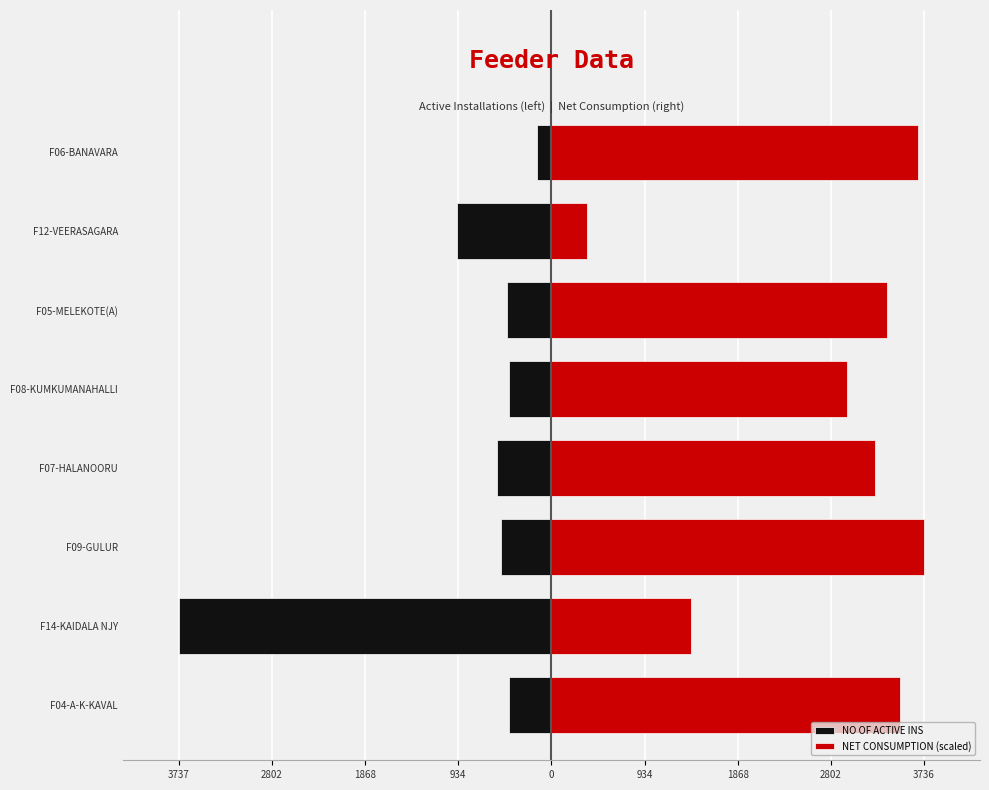

How many bars are there in each group?

2